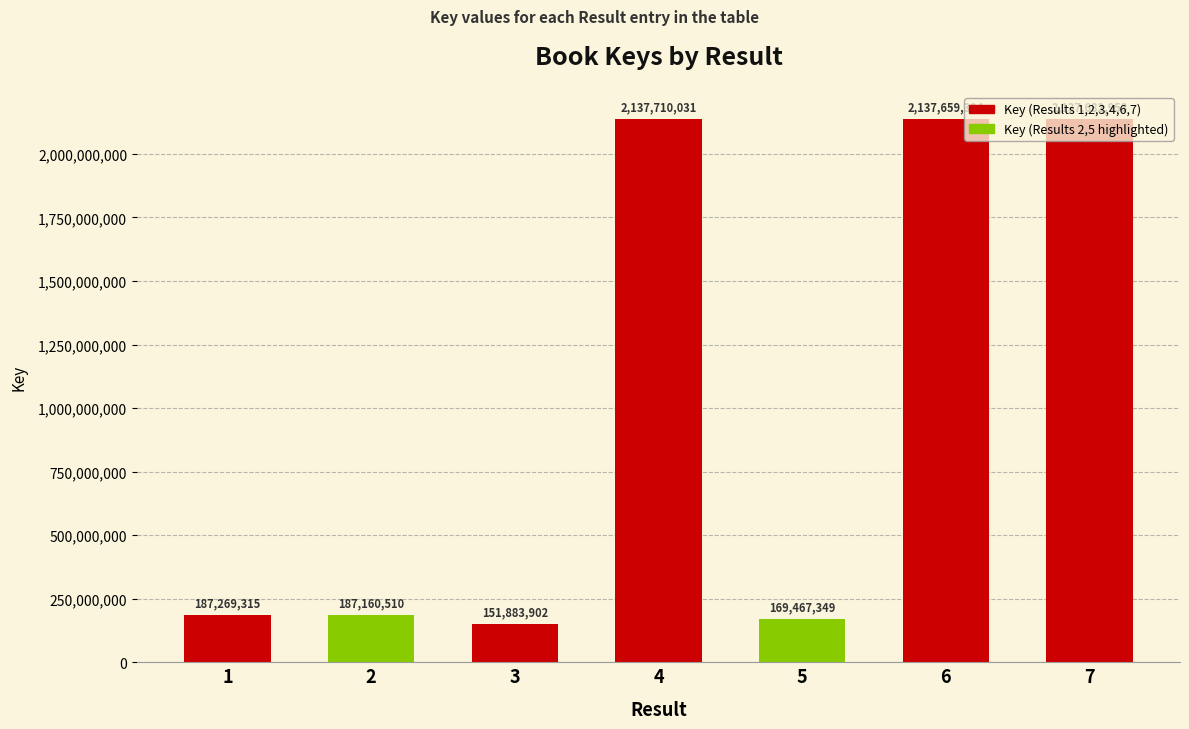

How many bars are there in total?

7